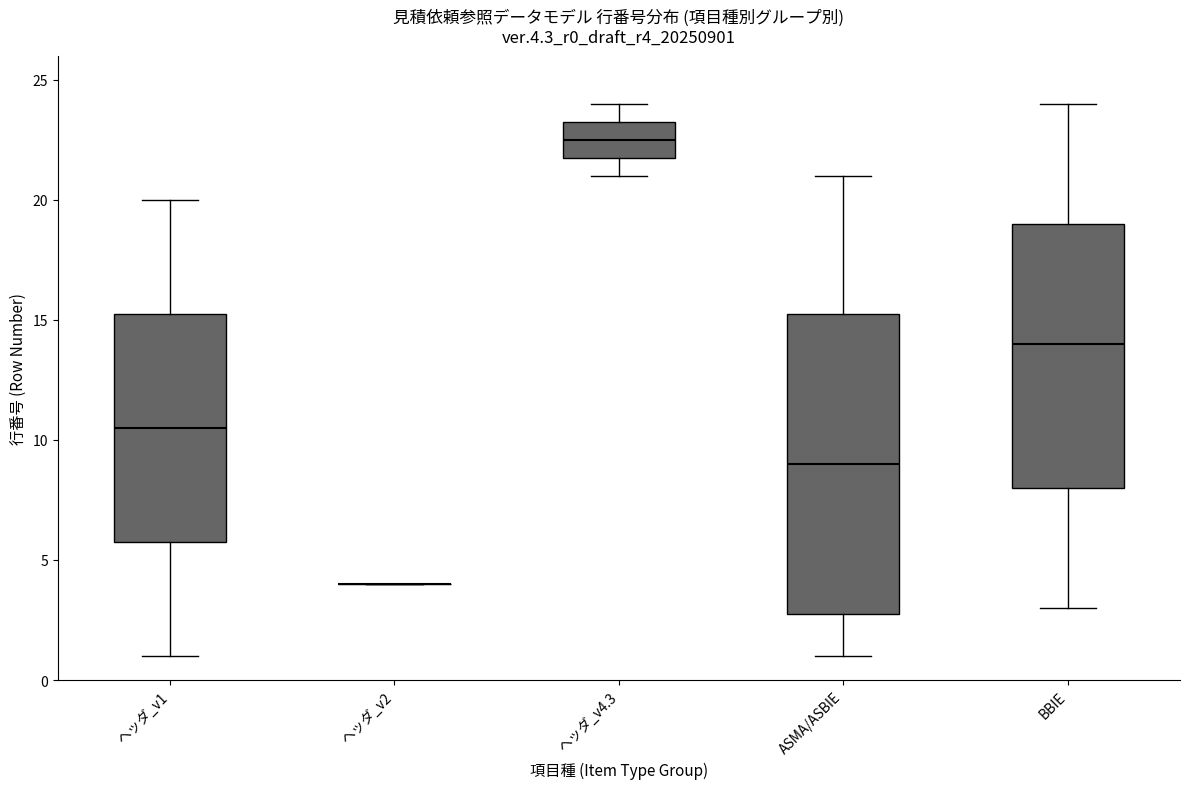

Reading left to right, read every box against the y-axis: the position of its median line, the range the box covers, and the ends of its whiskers. The values are not printed on the chart, so give them approximately, as read against the axis.

ヘッダ_v1: median 10.5, box 6.0 to 15.5, whiskers 1.0 to 20.0
ヘッダ_v2: box collapsed to a line at 4.0, whiskers 4.0 to 4.0
ヘッダ_v4.3: median 22.5, box 22.0 to 23.5, whiskers 21.0 to 24.0
ASMA/ASBIE: median 9.0, box 3.0 to 15.5, whiskers 1.0 to 21.0
BBIE: median 14.0, box 8.0 to 19.0, whiskers 3.0 to 24.0